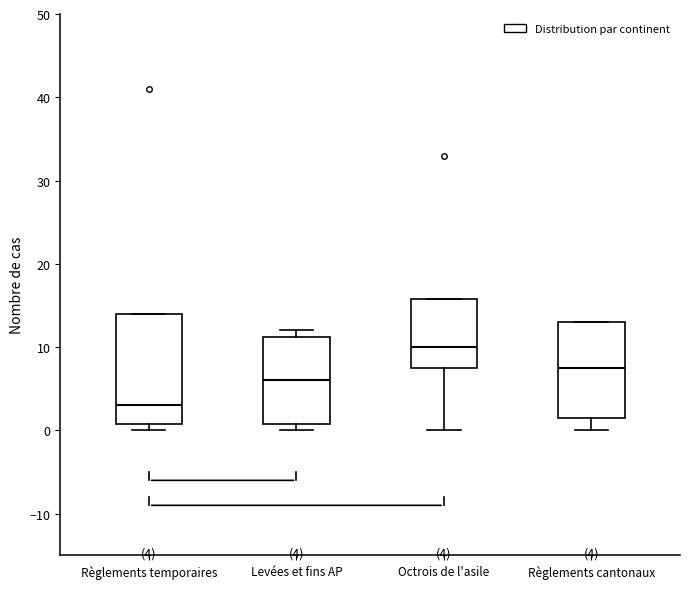

Which box's median line is the lowest?

Règlements temporaires